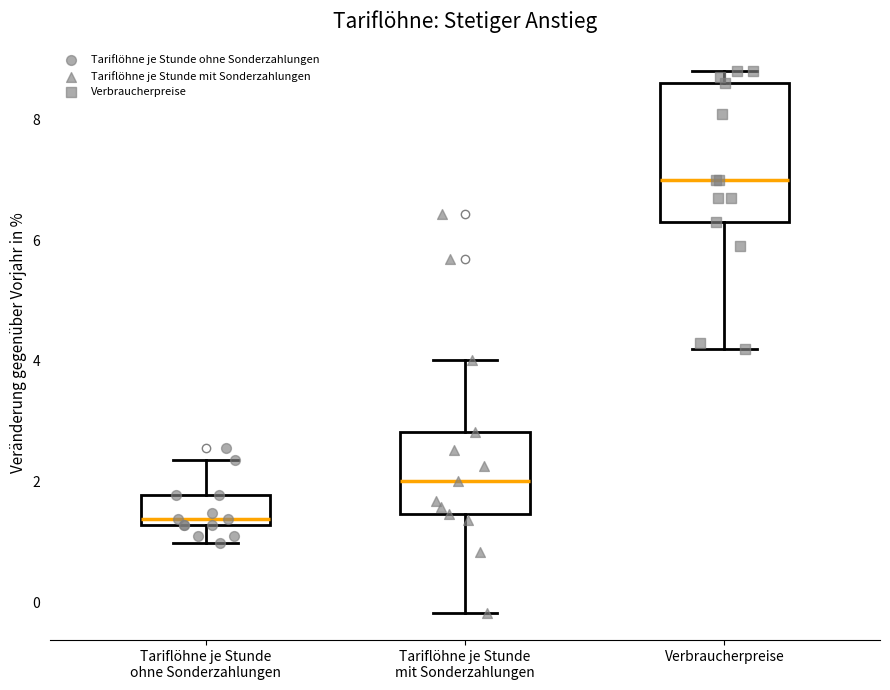

Reading left to right, read every box against the y-axis: the position of its median line, the range the box covers, and the ends of its whiskers. The values are not printed on the chart, so give them approximately, as read against the axis.

Tariflöhne je Stunde ohne Sonderzahlungen: median 1.4, box 1.2 to 1.8, whiskers 1.0 to 2.4
Tariflöhne je Stunde mit Sonderzahlungen: median 2.0, box 1.4 to 2.8, whiskers -0.2 to 4.0
Verbraucherpreise: median 7.0, box 6.4 to 8.6, whiskers 4.2 to 8.8